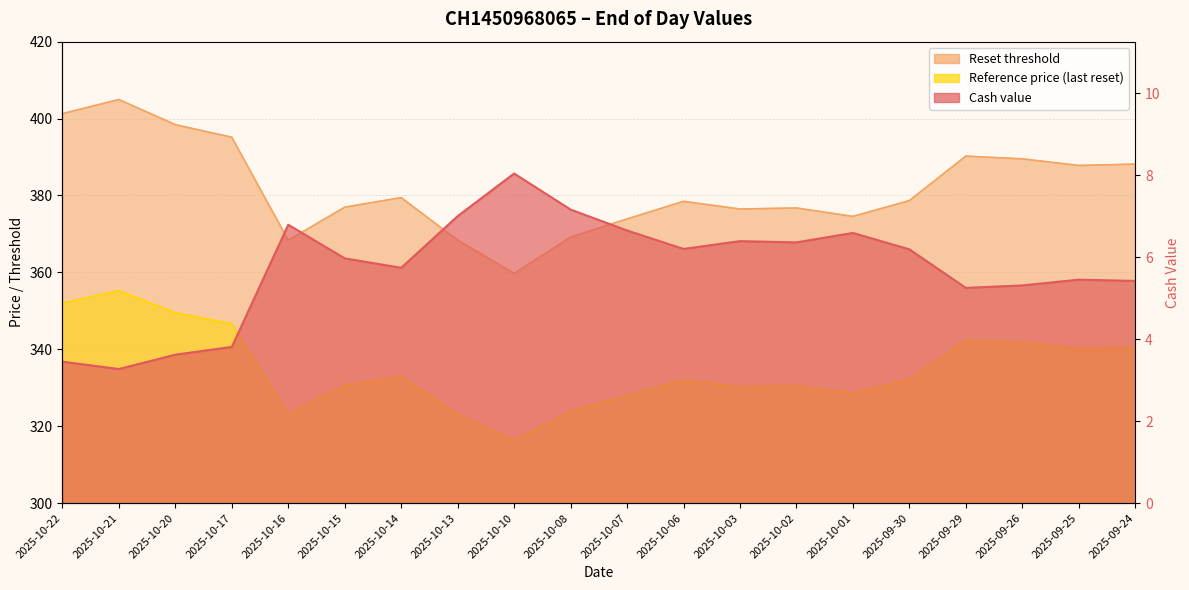

Which series has the widest spread of values?

Reset threshold